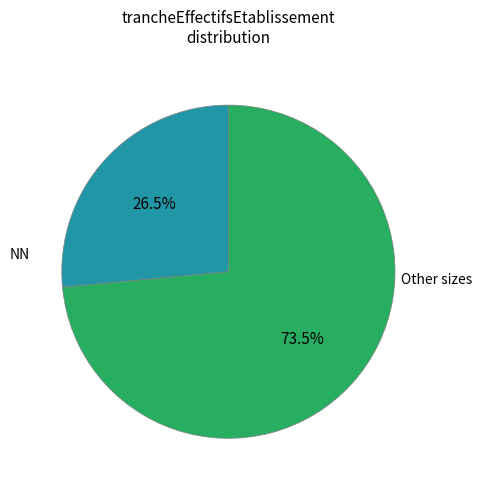

Is there a majority slice in this chart?

Yes